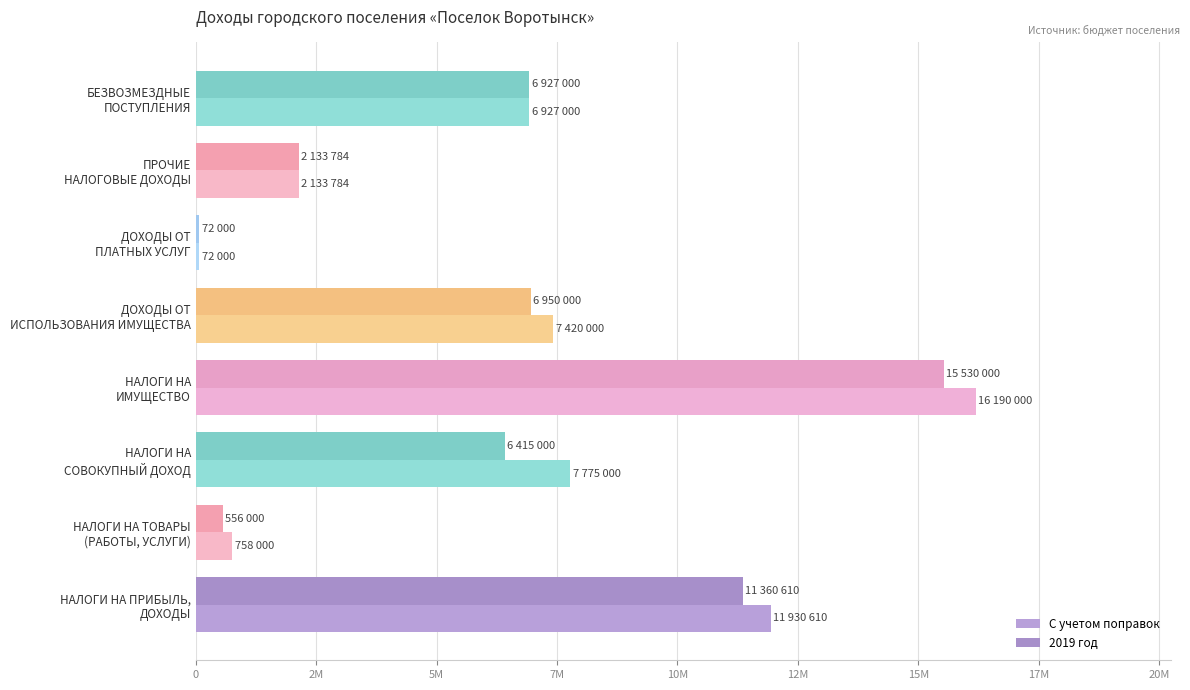

Which series has the largest total across all categories?

С учетом поправок